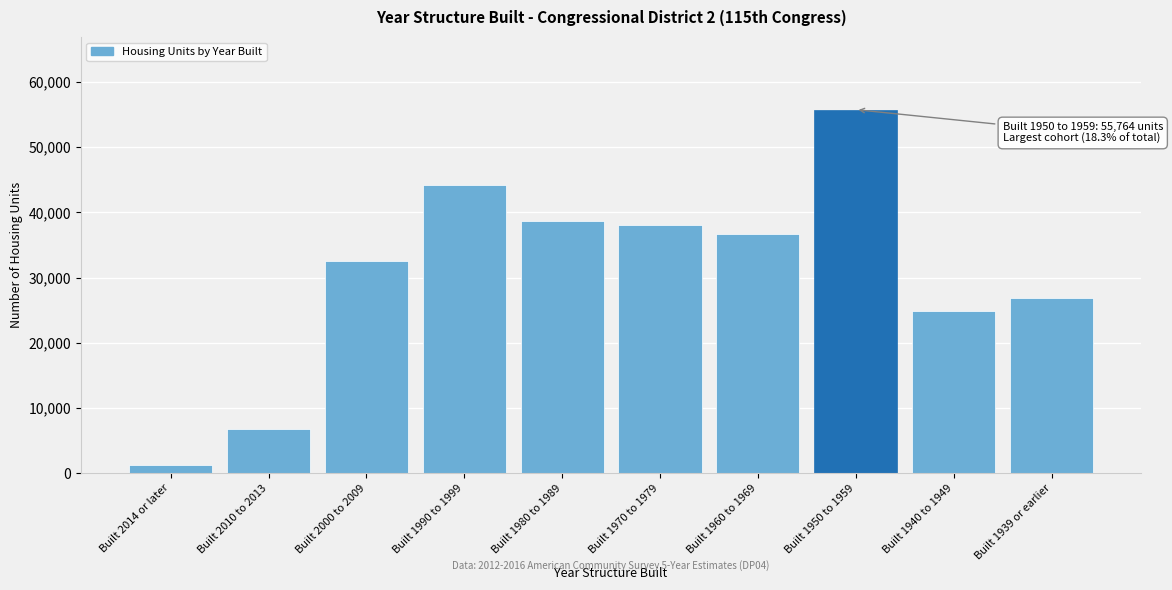

Reading right to left, transcribe all the data shown in this chart.

Built 1939 or earlier=26850	Built 1940 to 1949=24805	Built 1950 to 1959=55764	Built 1960 to 1969=36742	Built 1970 to 1979=38019	Built 1980 to 1989=38623	Built 1990 to 1999=44139	Built 2000 to 2009=32564	Built 2010 to 2013=6759	Built 2014 or later=1230